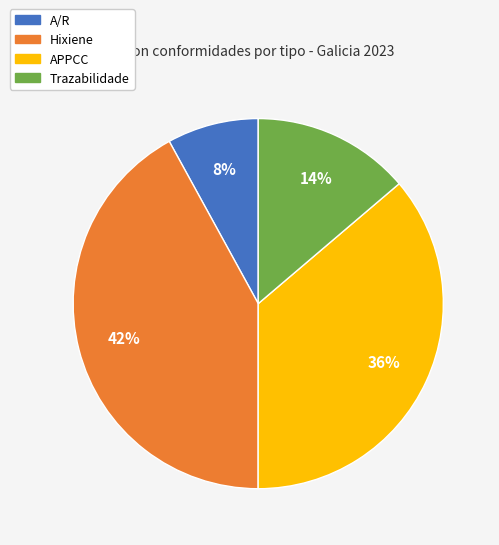

Between APPCC and A/R, which is larger?

APPCC